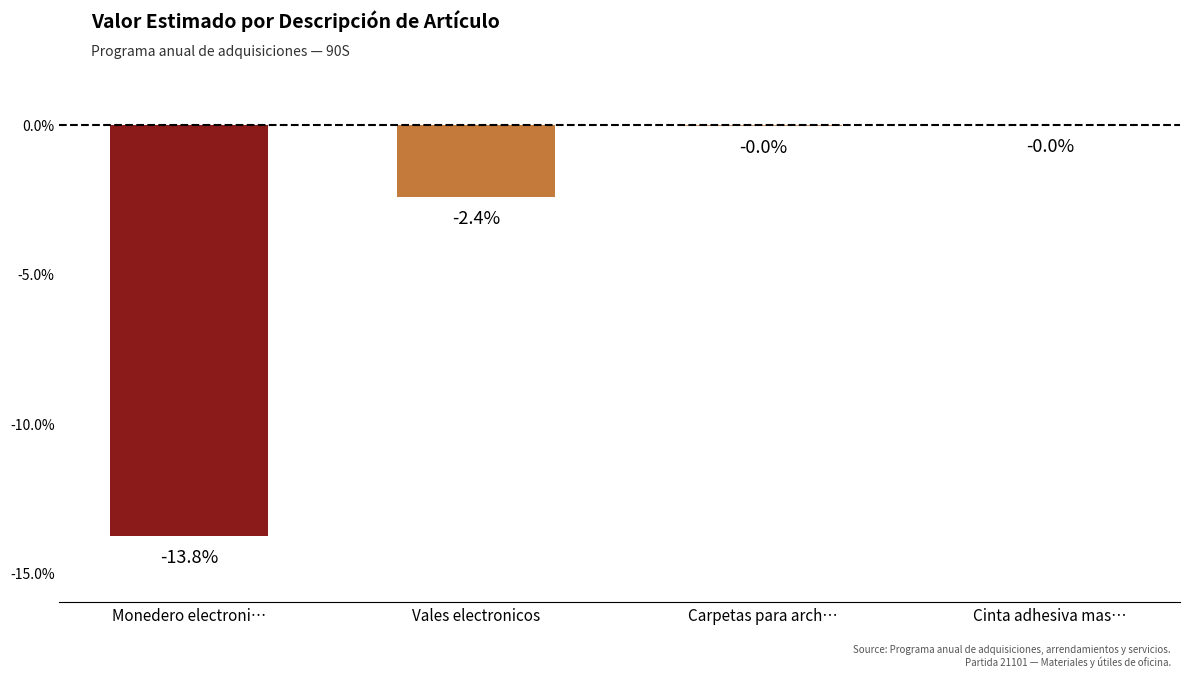

What is the change in value from Vales electronicos to Carpetas para arch…?

+2.4